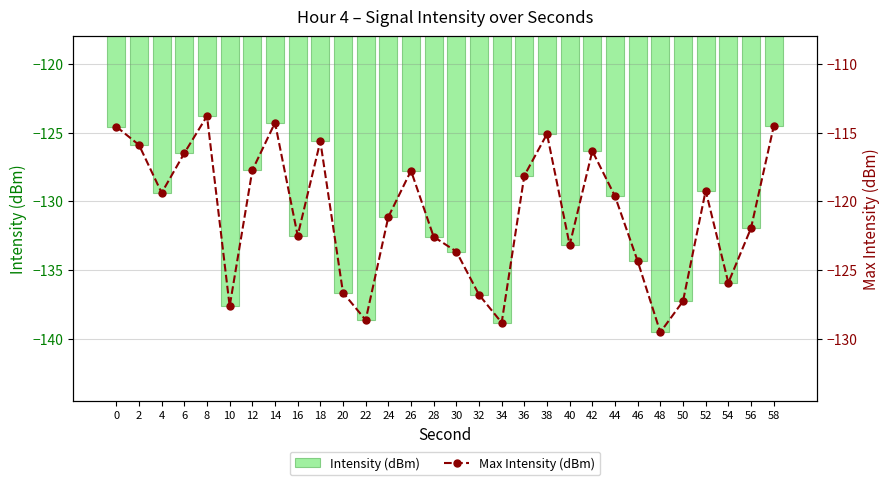

At which category is the sum across all series the highest?

8